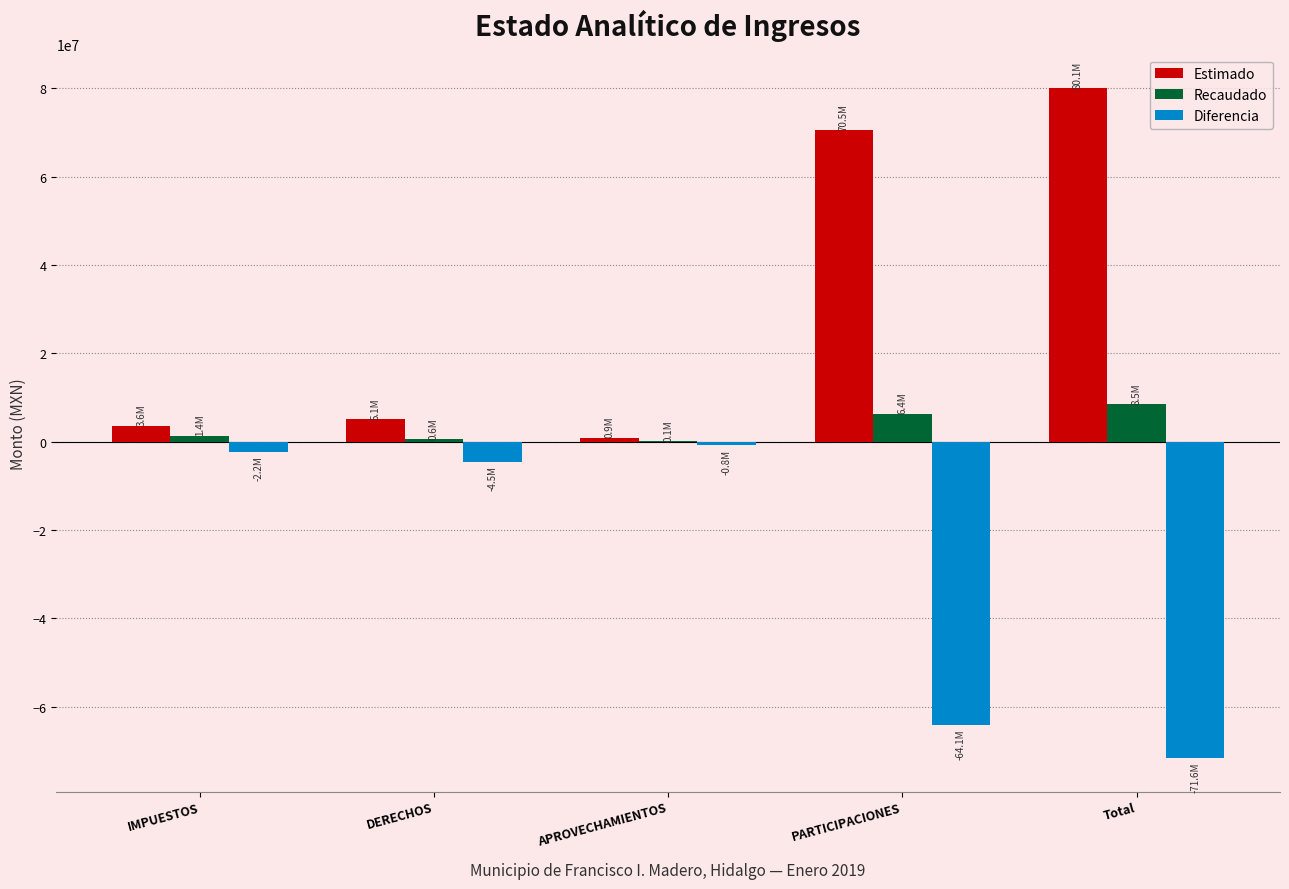

Which series has the largest total across all categories?

Estimado